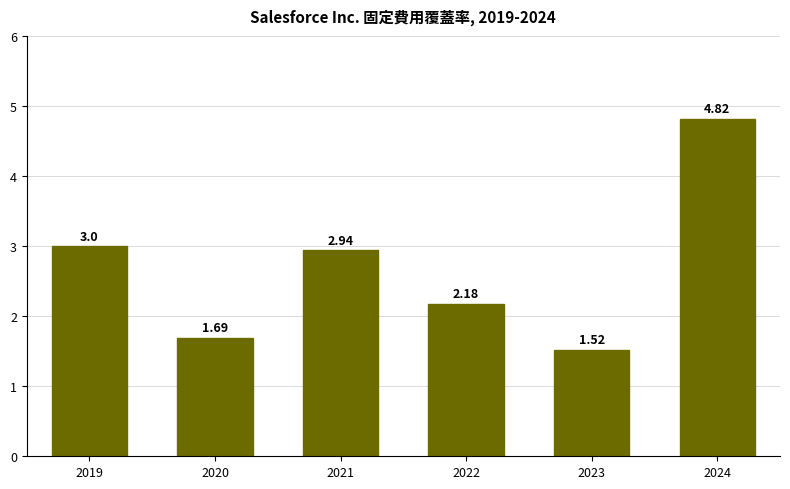

At which category does the chart reach its peak across all series?

2024